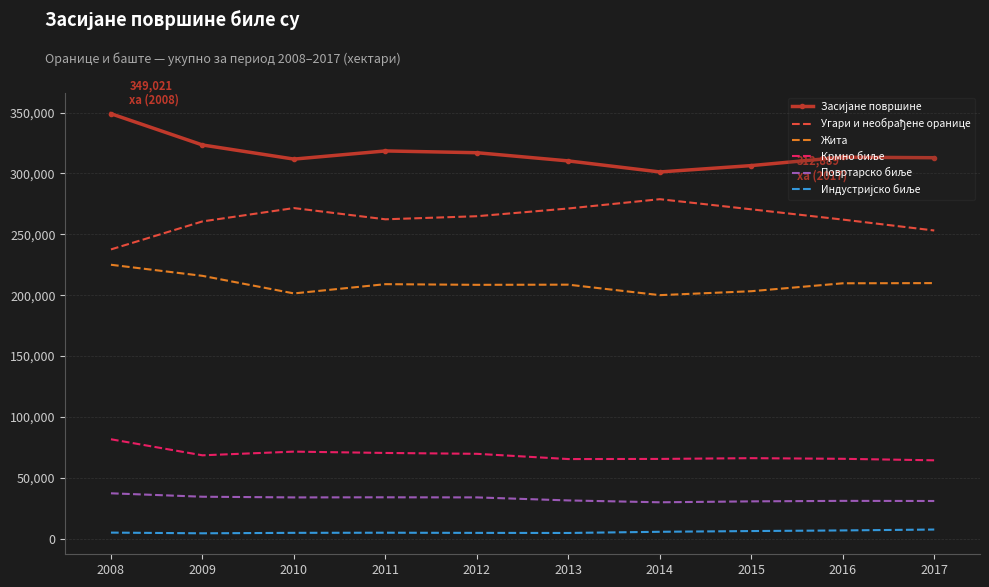

At which category is the sum across all series the highest?

2008